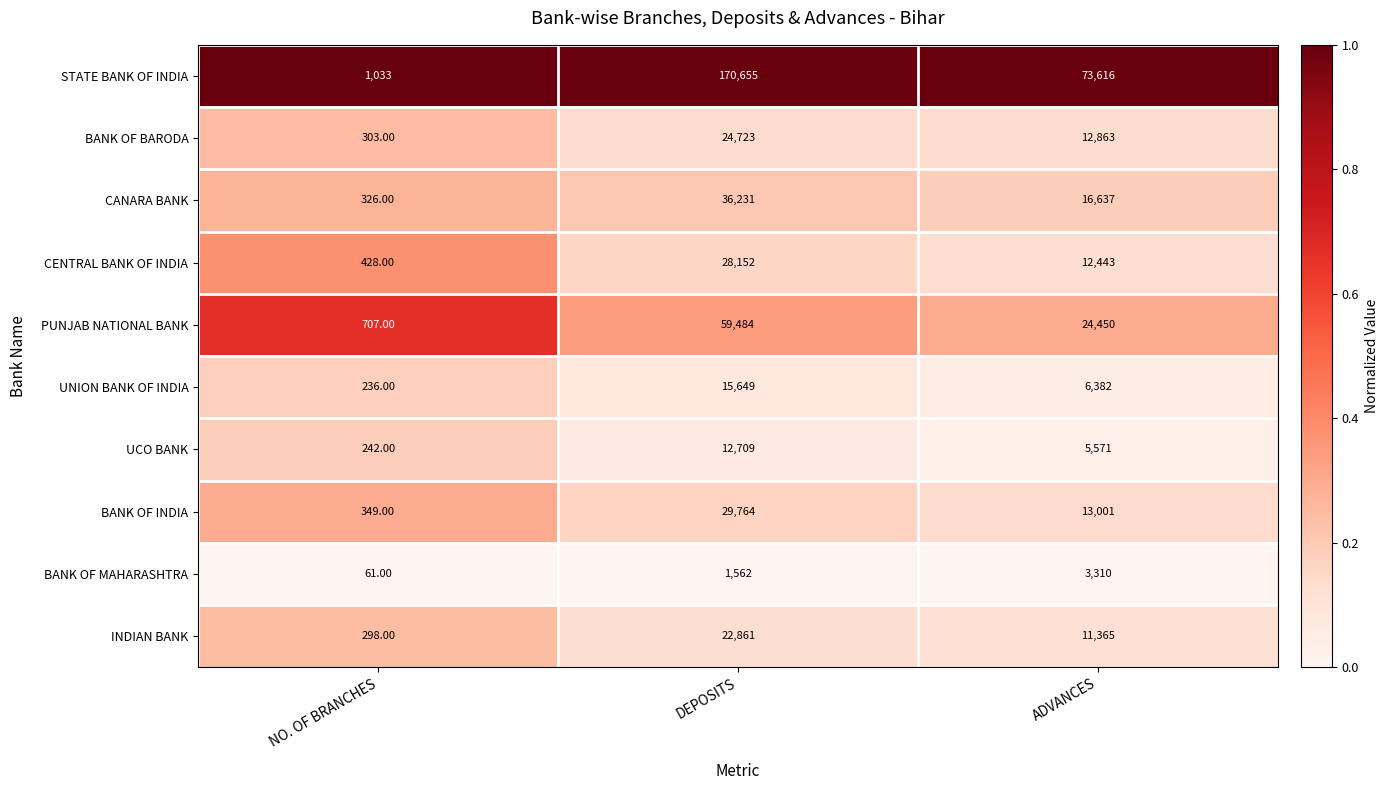

How many categories are shown in the chart?

3